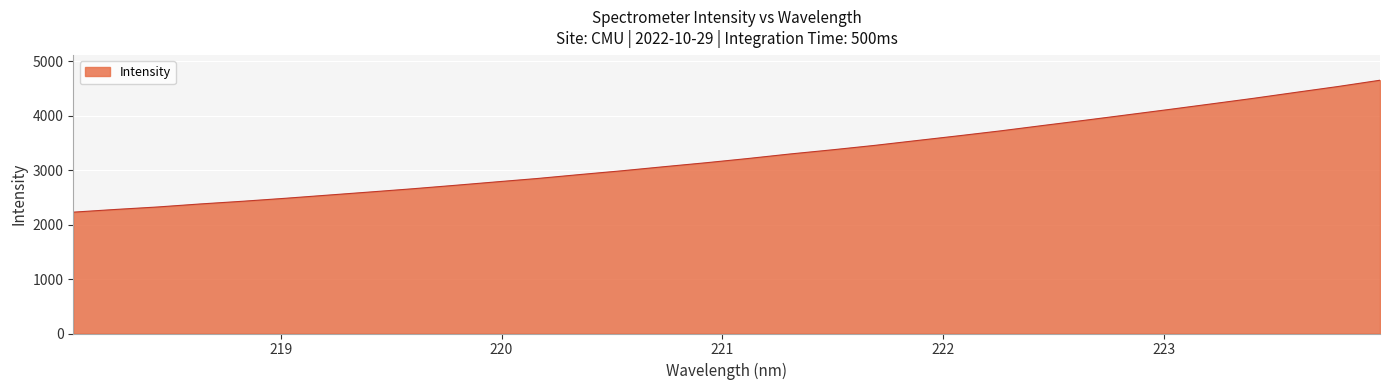

Reading left to right, transcribe all the data shown in this chart.

2228.0	2277.6	2323.1	2378.0	2427.4	2481.3	2538.8	2596.3	2654.9	2717.6	2782.3	2846.1	2917.8	2987.3	3062.4	3135.3	3213.4	3296.7	3373.0	3453.8	3542.7	3630.7	3721.7	3819.8	3916.0	4015.1	4114.5	4216.3	4319.0	4427.7	4534.8	4650.5